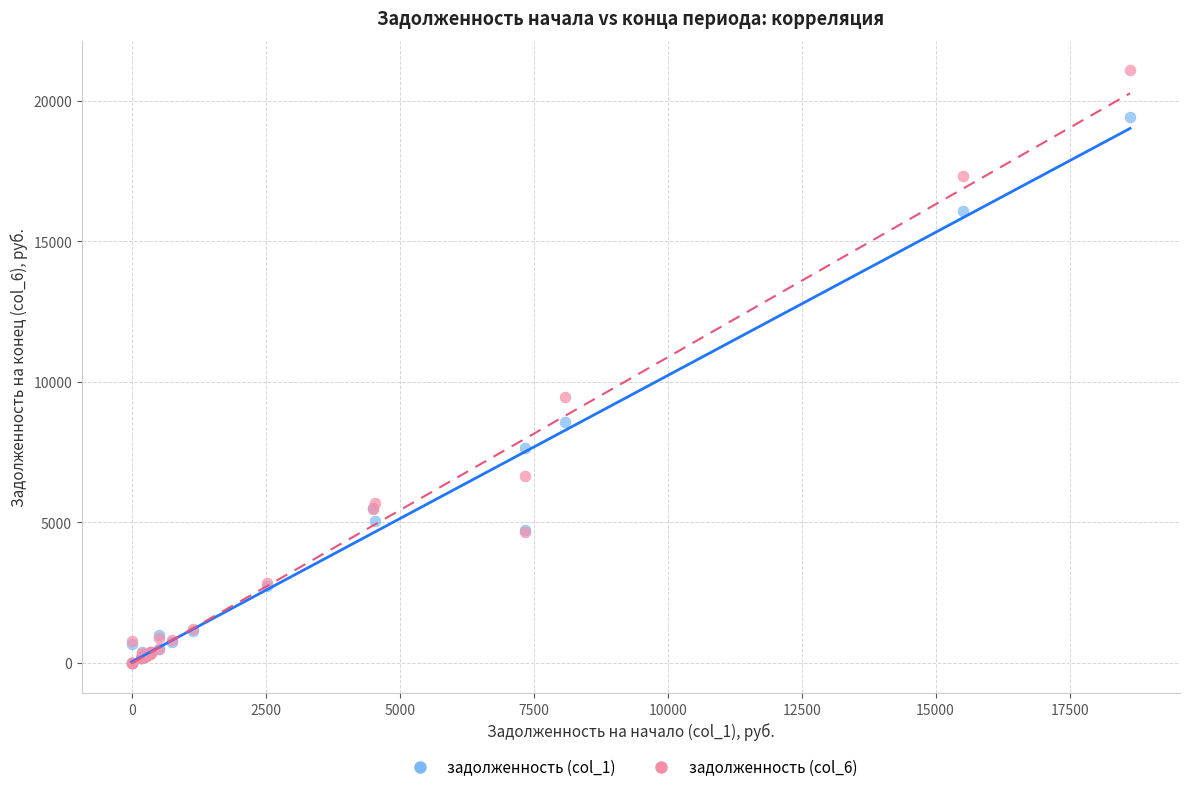

Which series has the widest spread of Y values?

задолженность (col_6)